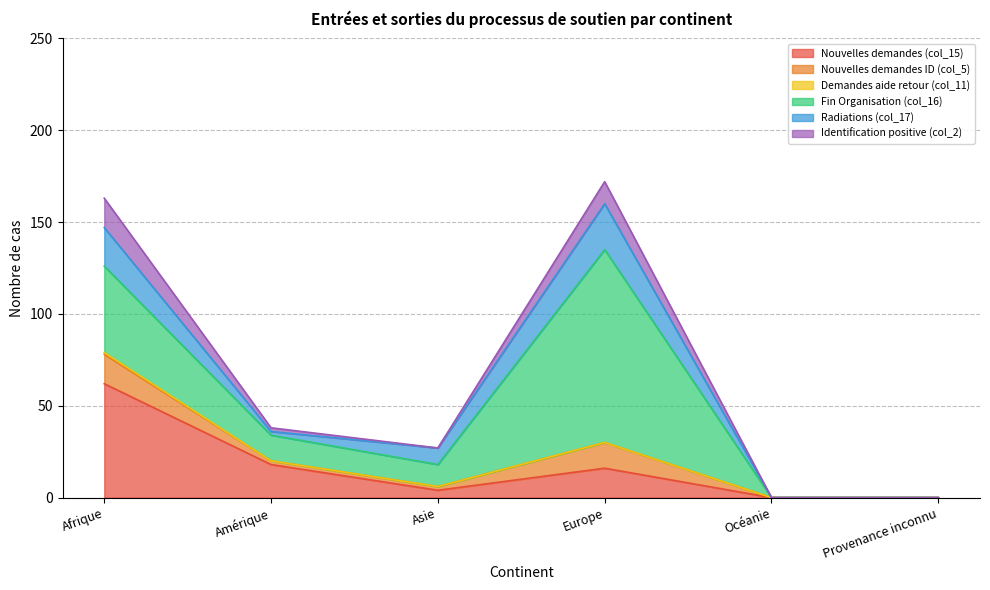

Count the number of data series in this chart.

6